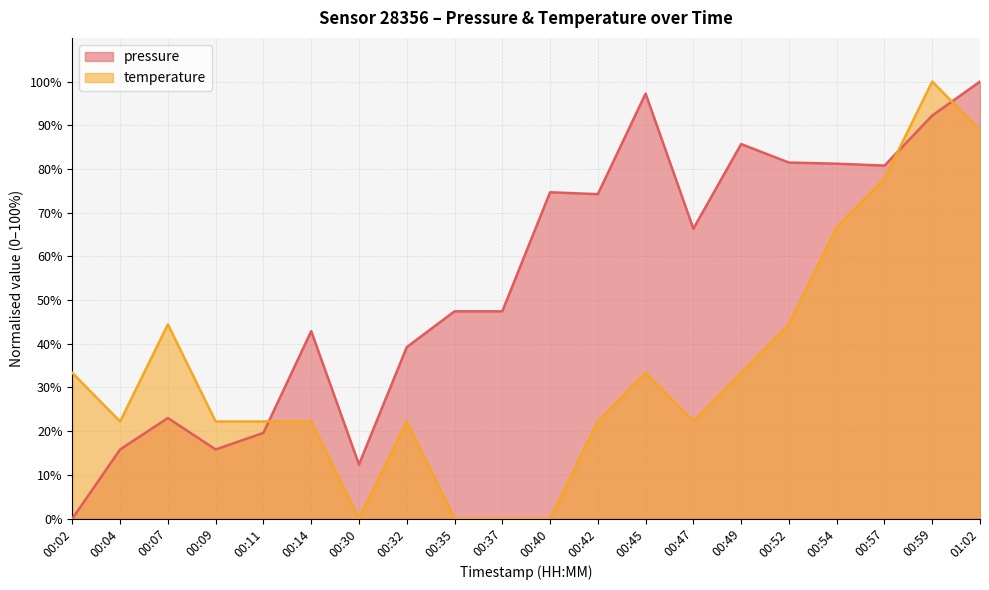

Rank the series by their maximum value, from highest to lowest.

pressure, temperature